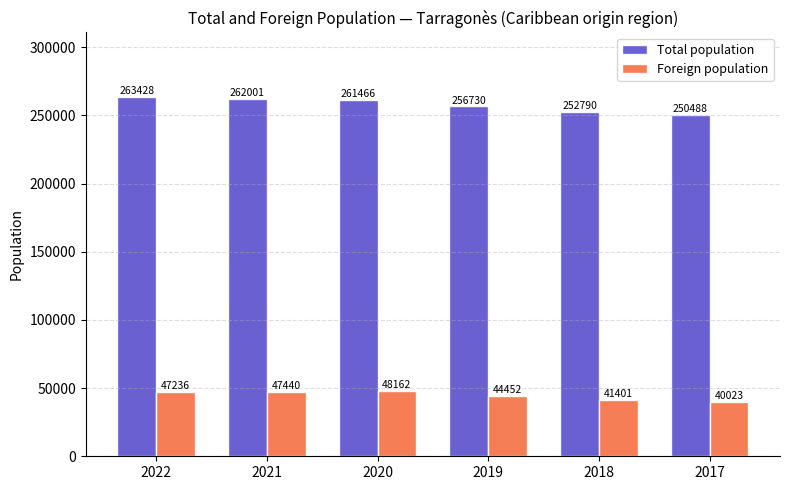

Between 2021 and 2018, which series saw the biggest shift?

Total population